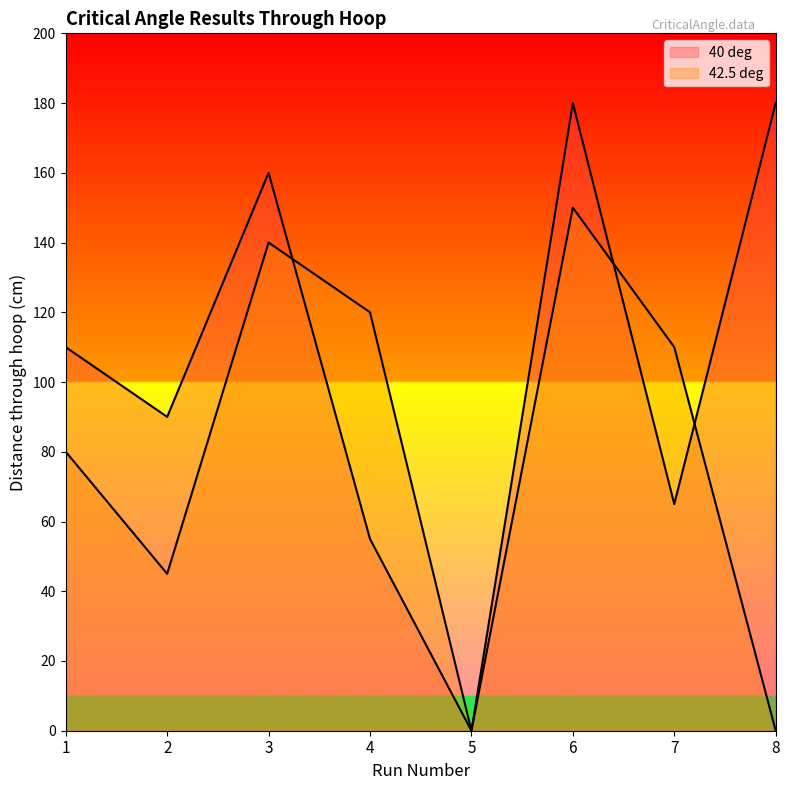

What is the average value of the 40 deg series?

105